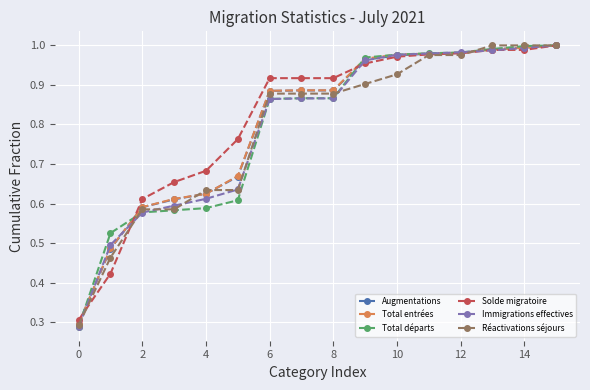

At how many categories does at least one series exceed 0?

16